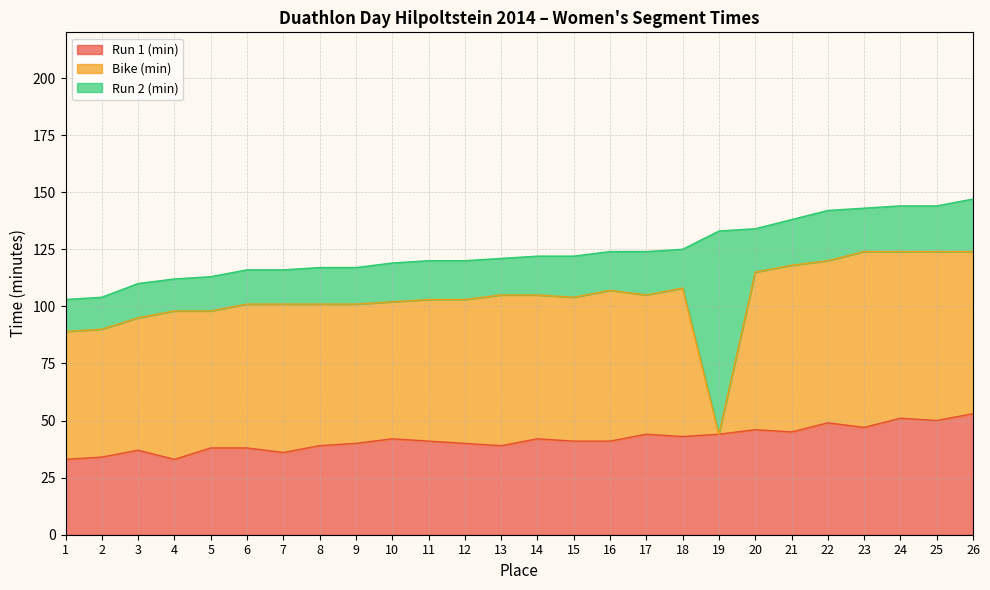

What is the value of the Run 1 (min) point at the 12th from the left?

40